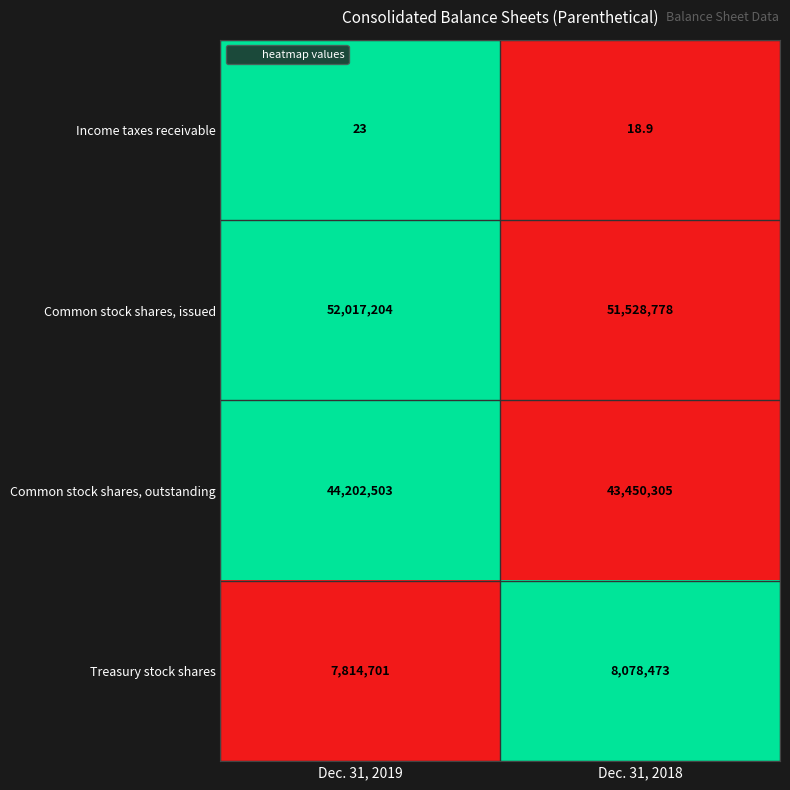

Which series changed the most between Dec. 31, 2019 and Dec. 31, 2018?

Common stock shares, outstanding